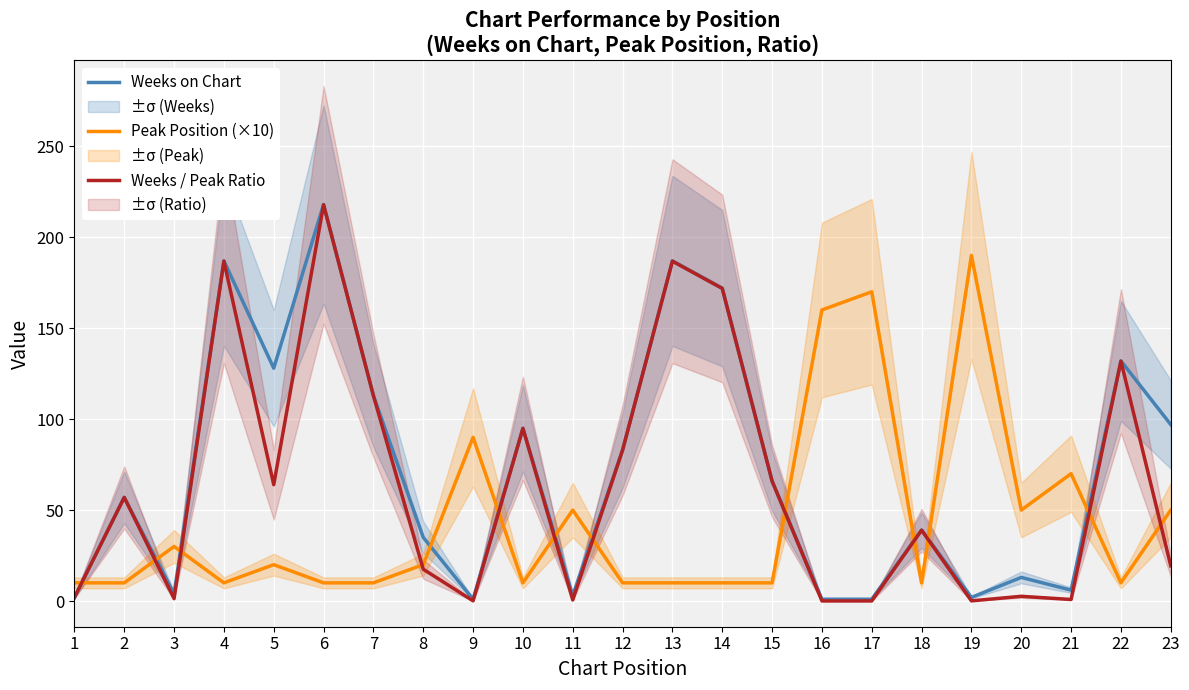

How many interior local peaks does the Peak Position (×10) series have?

7